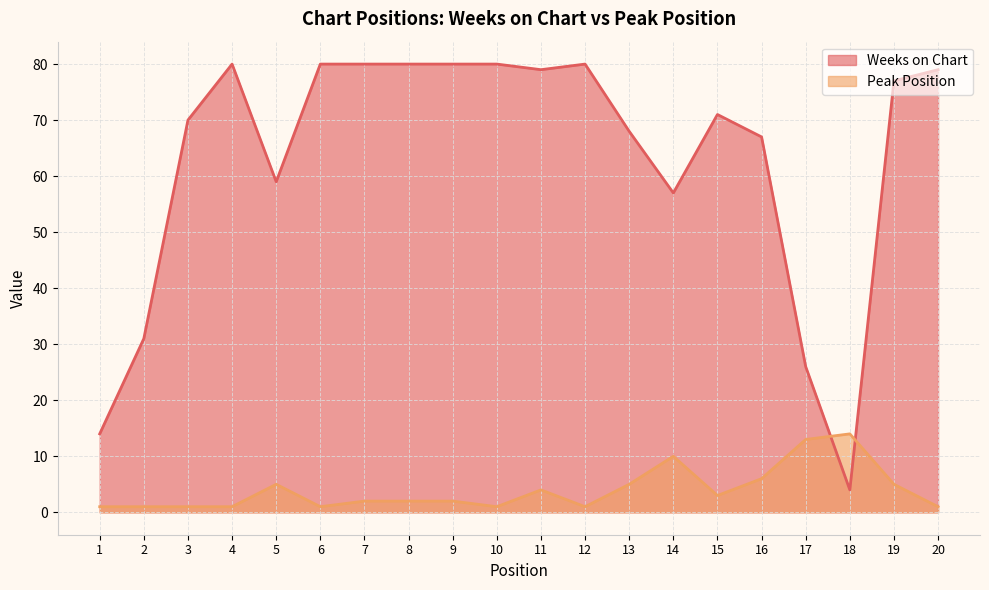

Which series ends up on top after the final intersection of Weeks on Chart and Peak Position?

Weeks on Chart